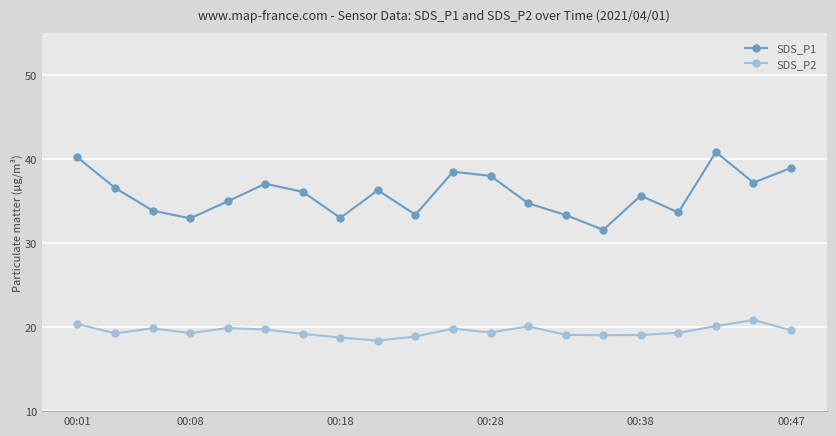

How many lines are shown in the chart?

2